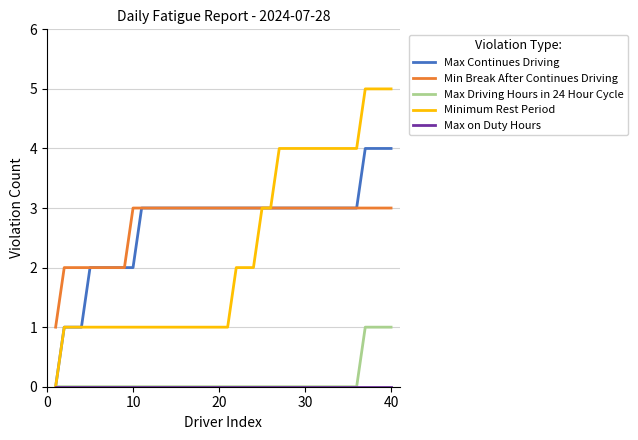

Which series has the largest range (max minus min)?

Minimum Rest Period